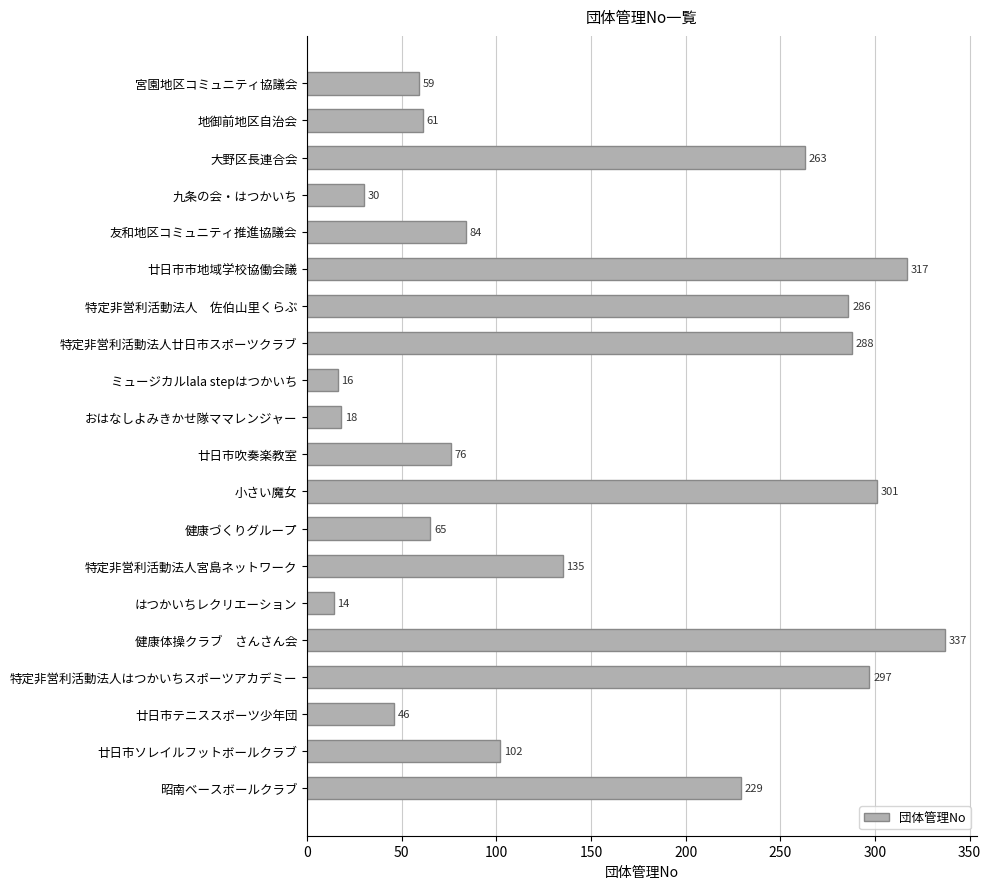

At which label is the value closest to 175?

特定非営利活動法人宮島ネットワーク